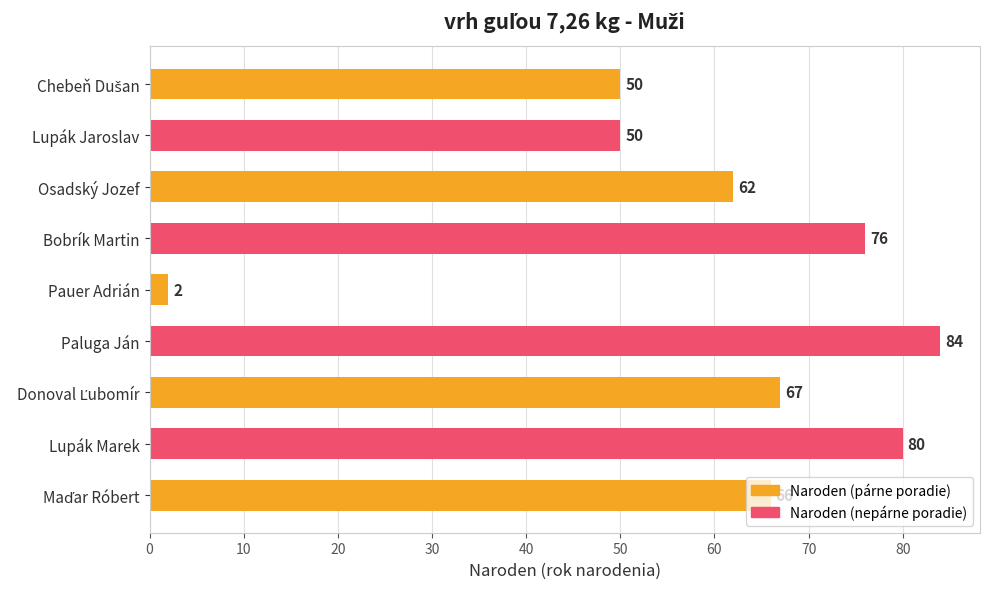

Between Paluga Ján and Bobrík Martin, which is larger?

Paluga Ján